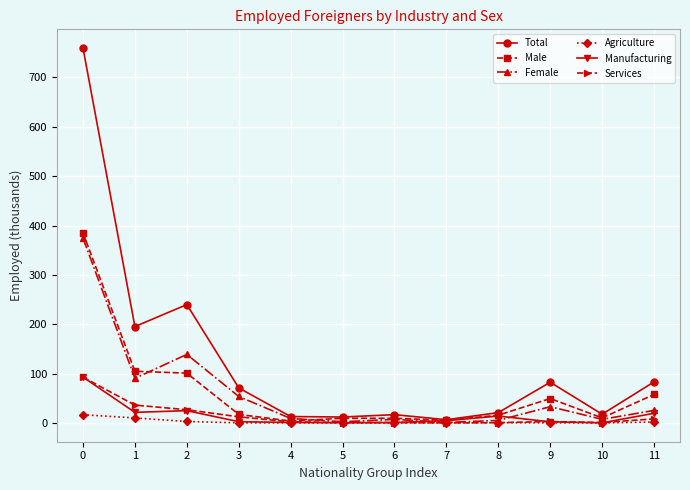

What is the greatest value displayed?

759.4